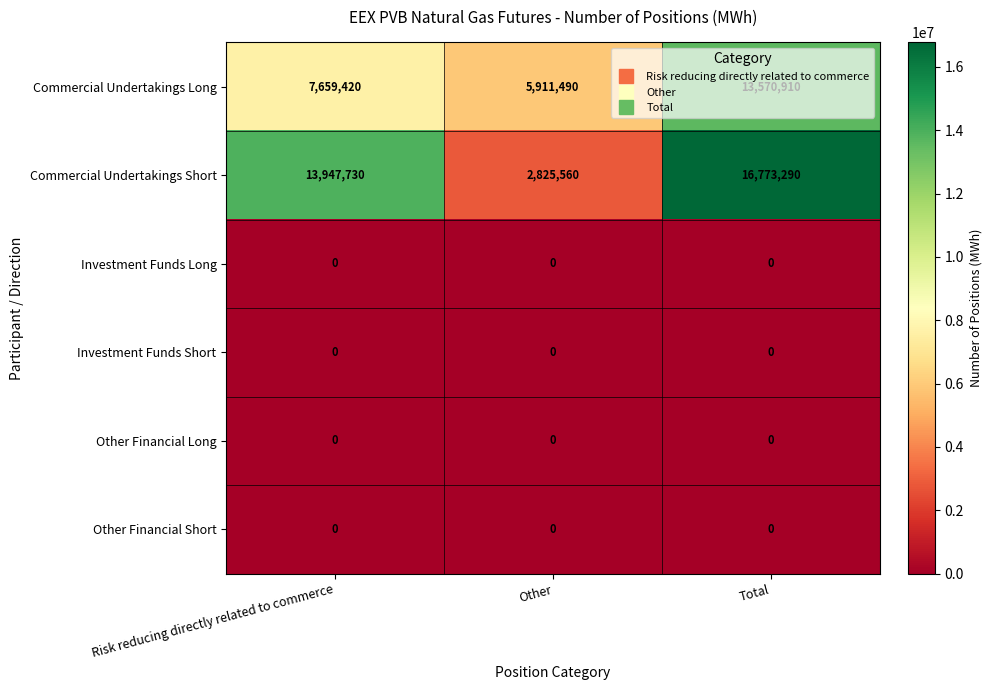

At how many categories does at least one series exceed 2689044?

3